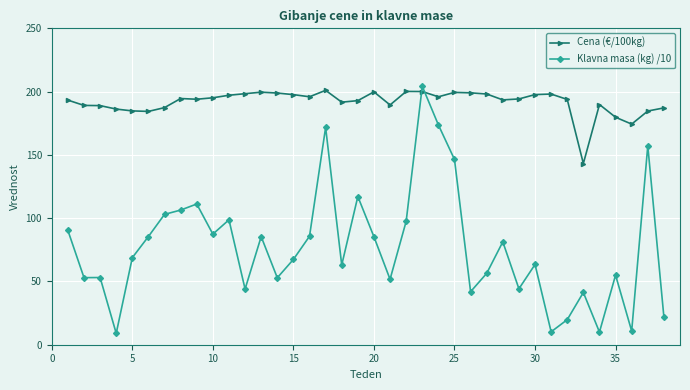

What are all the series names shown in the legend?

Cena (€/100kg), Klavna masa (kg) /10